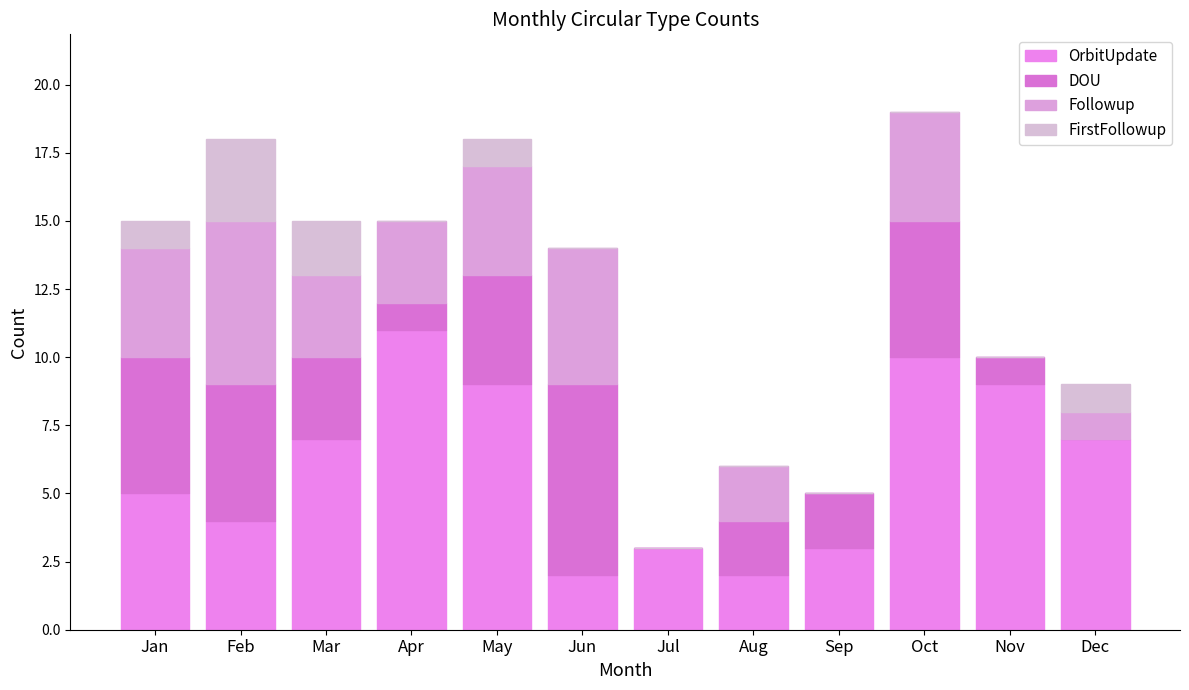

True or false: OrbitUpdate has a value of 3 at Aug.

False